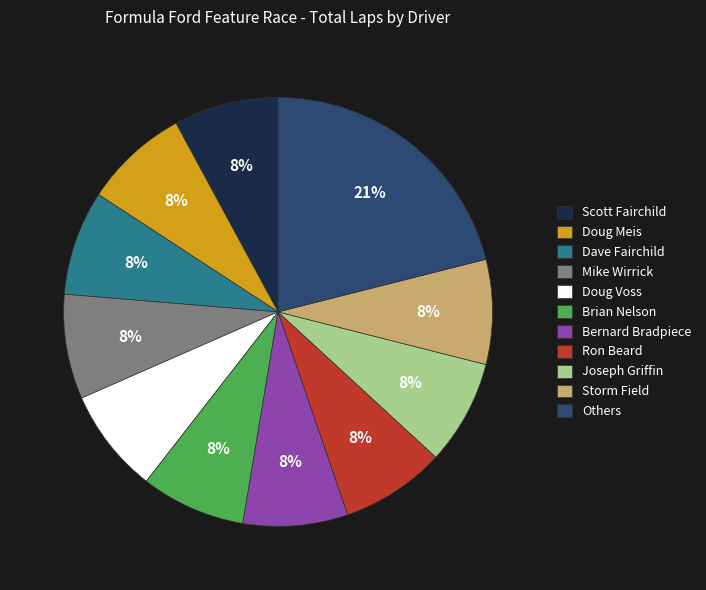

To the nearest percent, what is the difference between the largest and smallest slice percentages?

13%